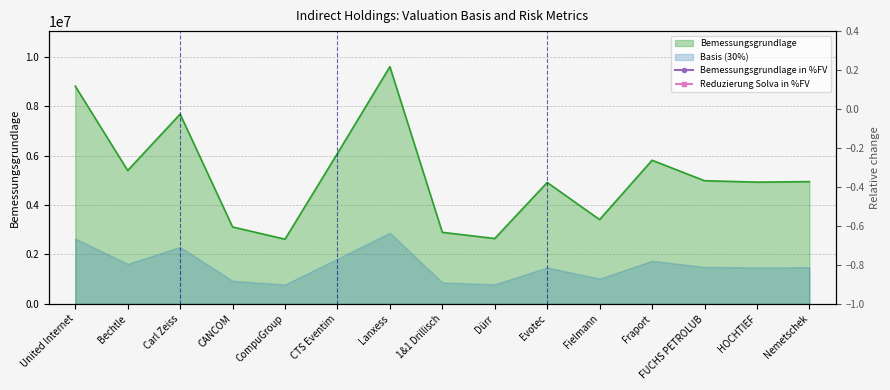

In Bemessungsgrundlage in %FV, how many points are higher than both neighbors (excluding endpoints)?

4